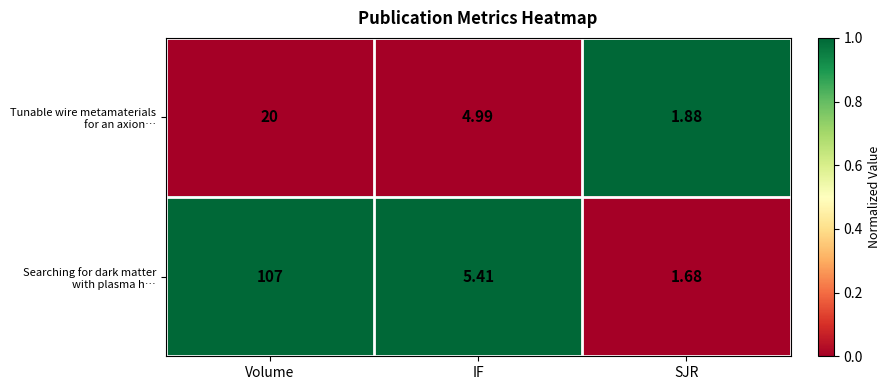

At which category is the sum across all series the highest?

Volume